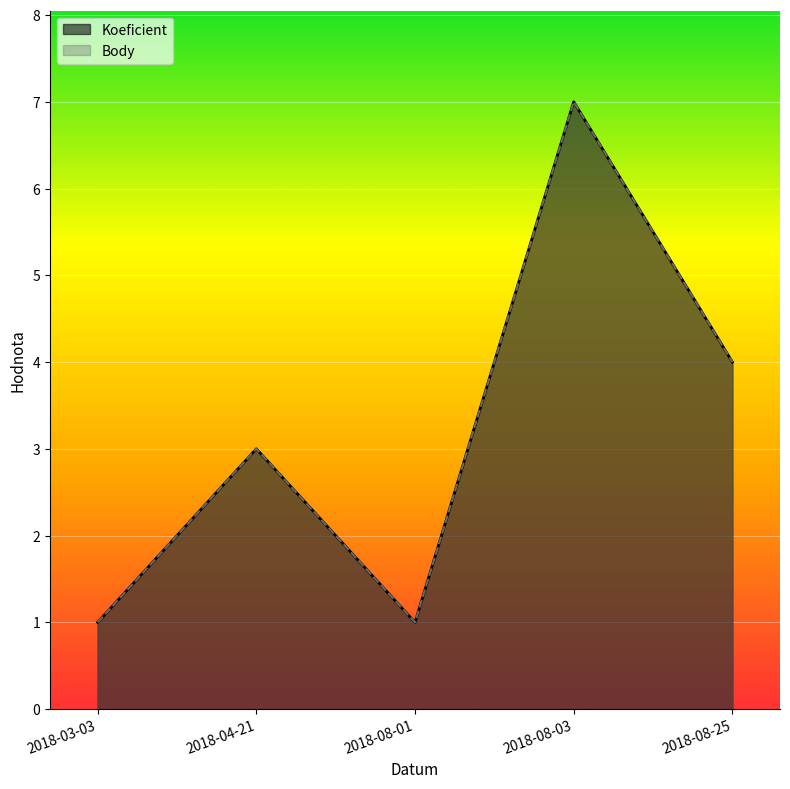

Count the number of data series in this chart.

2